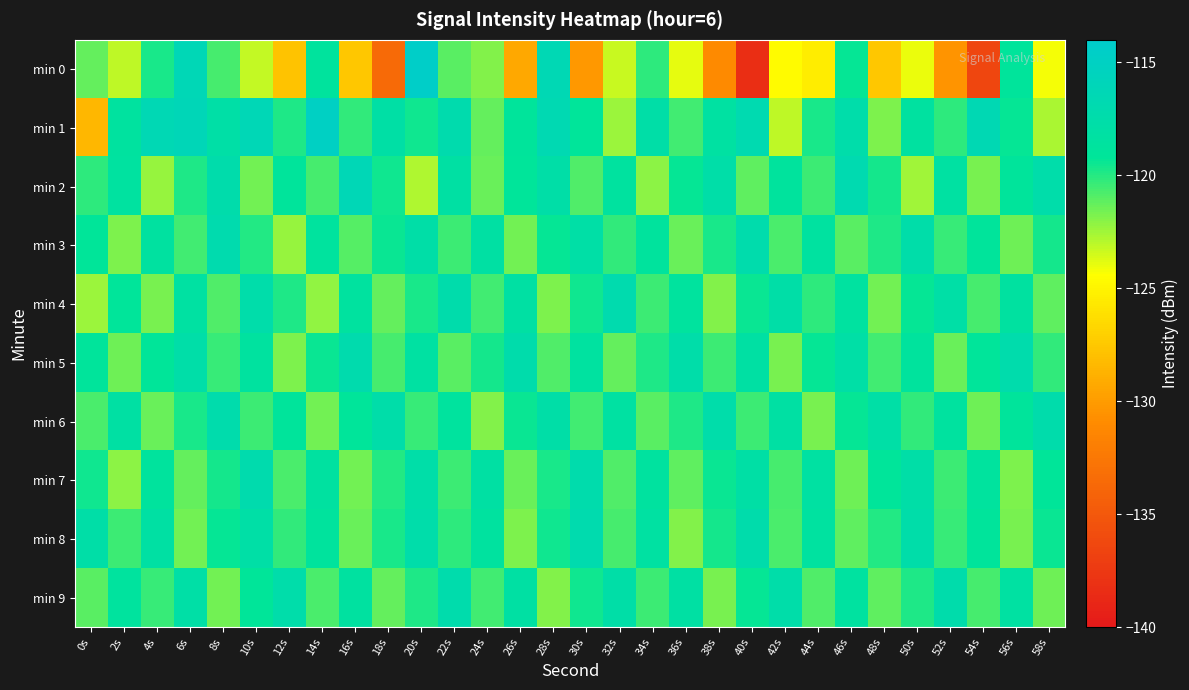

Which has a higher value, 22s or 48s?

22s